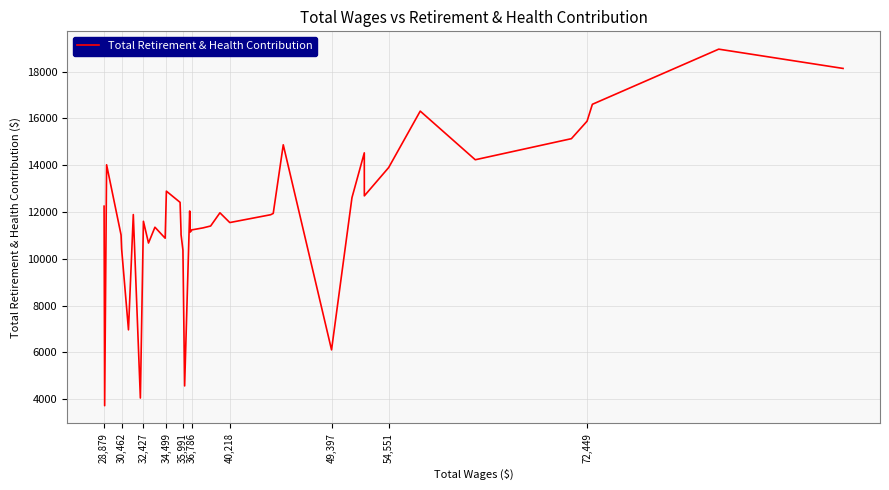

What is the minimum value shown in the chart?

3719